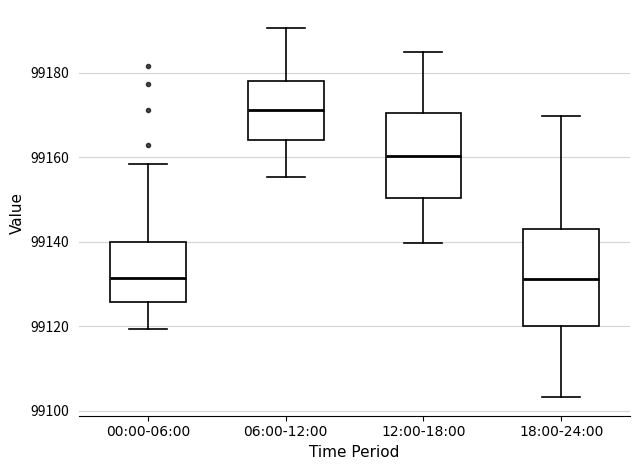

Which box is the tallest, from its lower edge to its upper edge?

18:00-24:00